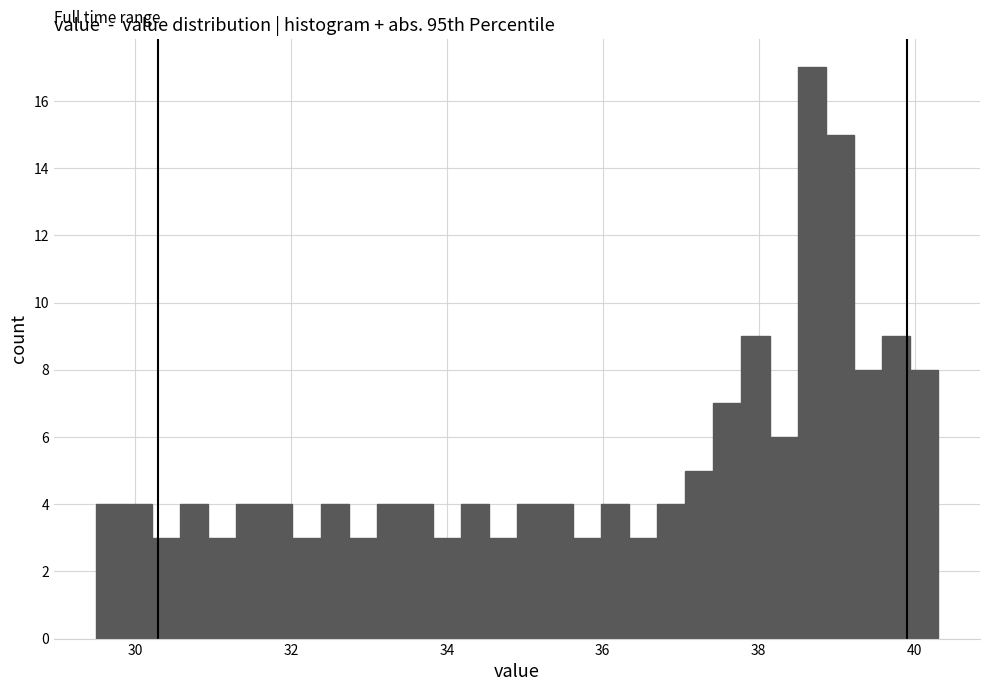

Read against the x-axis, roughly where is the centre of the tallest bar?

38.6